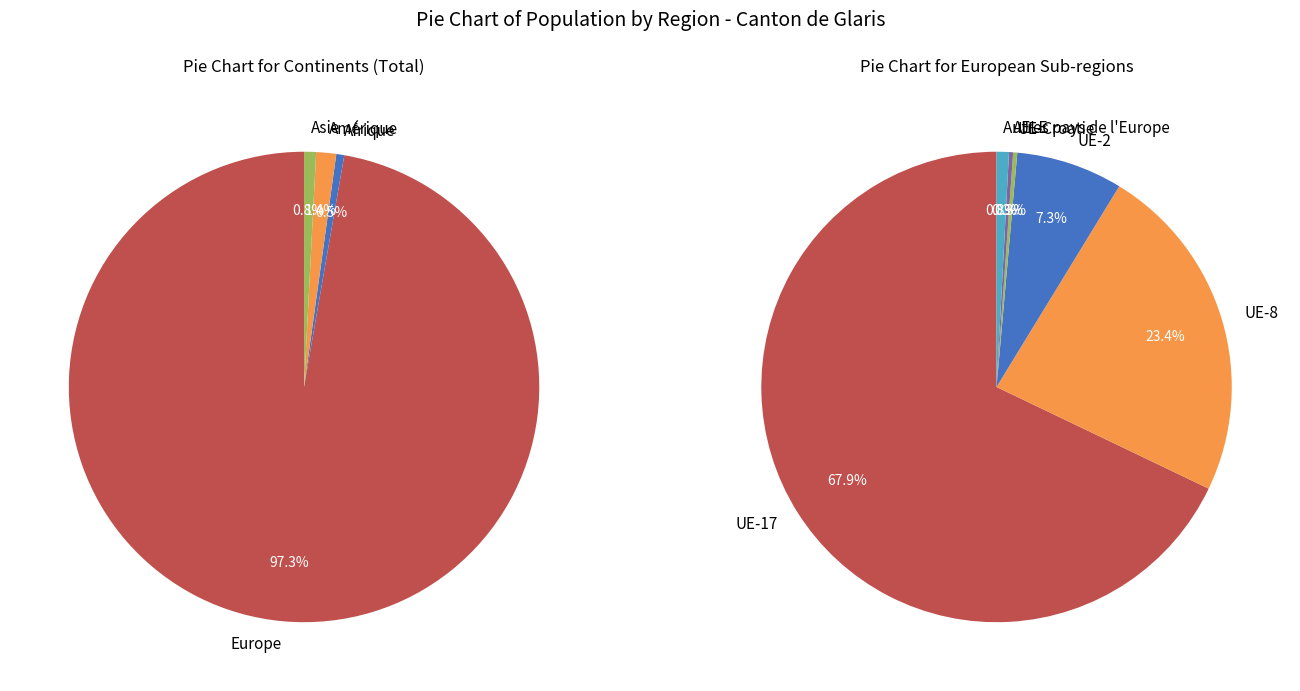

What is the smallest slice in the pie chart?

Océanie